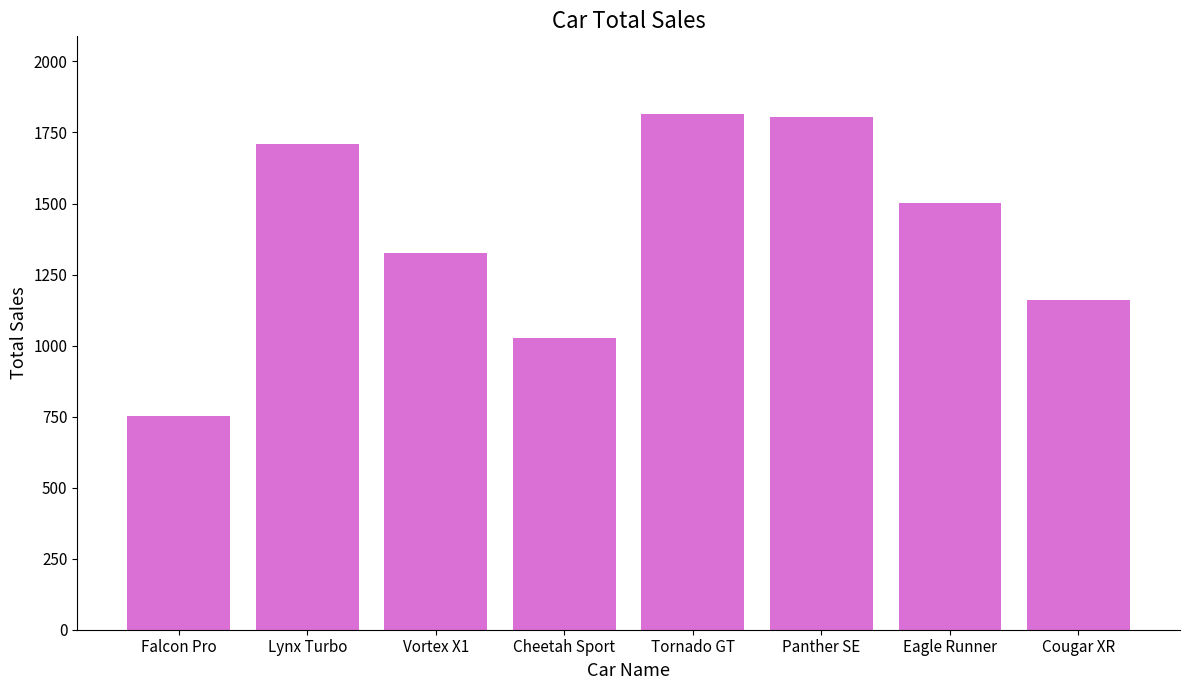

What is the average value?

1387